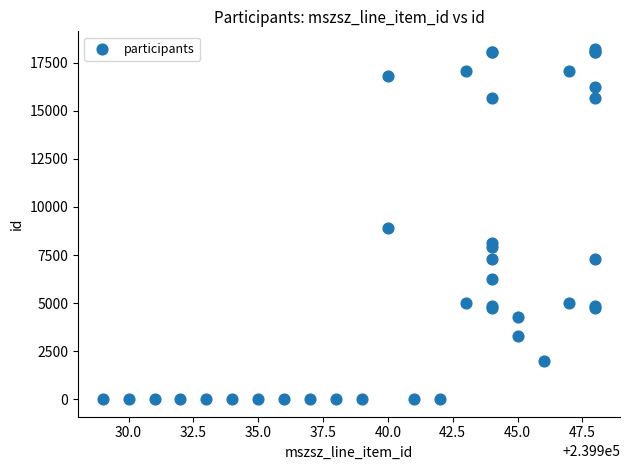

What Y value in the scatter plot is closest to 9111?

8893